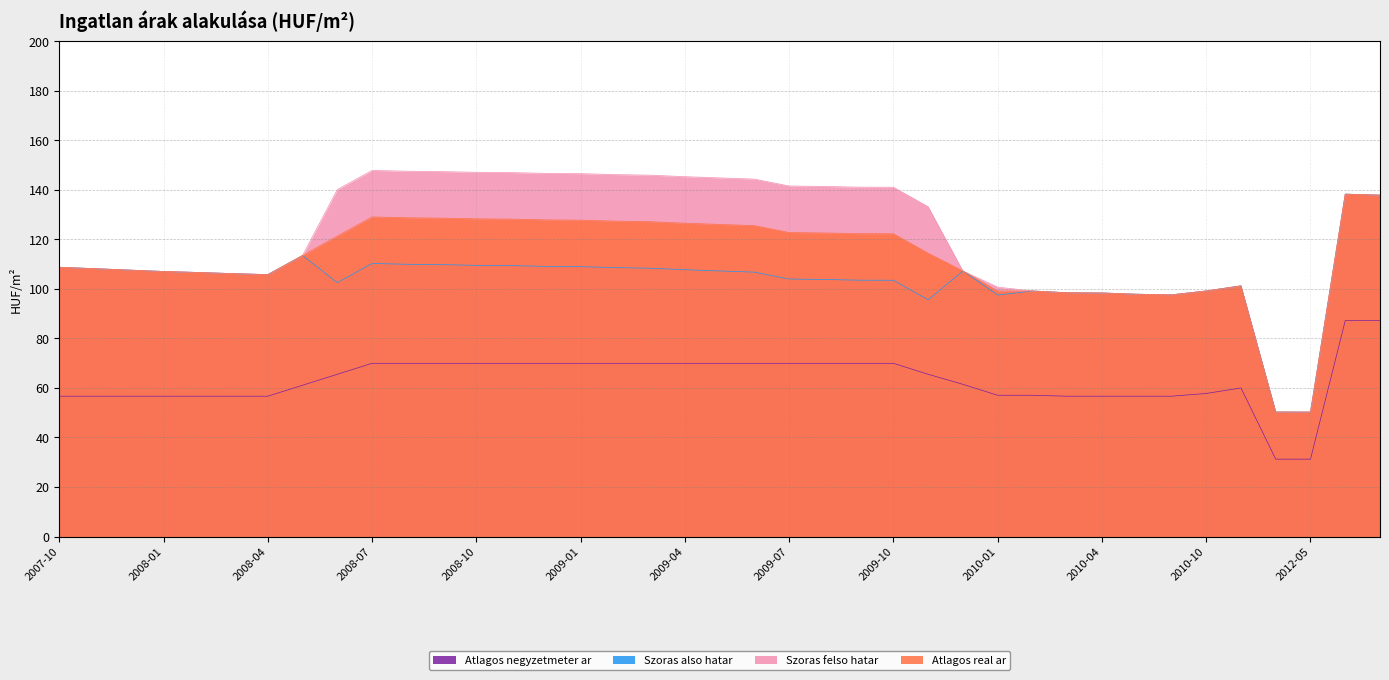

List the labels in order of Szoras felso hatar value, smallest first.

2012-05, 2012-04, 2010-09, 2010-08, 2010-04, 2010-03, 2010-02, 2010-10, 2010-01, 2011-05, 2008-04, 2008-03, 2008-02, 2008-01, 2009-12, 2007-12, 2007-11, 2007-10, 2008-05, 2009-11, 2012-11, 2012-10, 2008-06, 2009-10, 2009-09, 2009-08, 2009-07, 2009-06, 2009-05, 2009-04, 2009-03, 2009-02, 2009-01, 2008-12, 2008-11, 2008-10, 2008-09, 2008-08, 2008-07